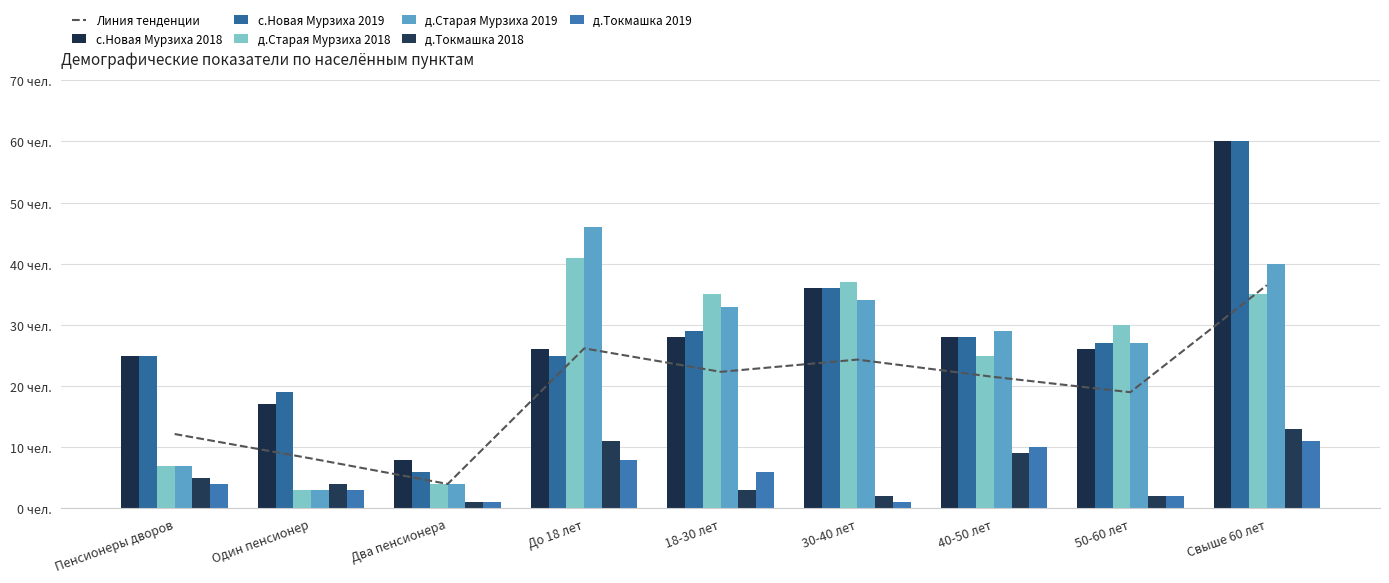

Reading left to right, transcribe all the data shown in this chart.

с.Новая Мурзиха 2018: 25	17	8	26	28	36	28	26	60
с.Новая Мурзиха 2019: 25	19	6	25	29	36	28	27	60
д.Старая Мурзиха 2018: 7	3	4	41	35	37	25	30	35
д.Старая Мурзиха 2019: 7	3	4	46	33	34	29	27	40
д.Токмашка 2018: 5	4	1	11	3	2	9	2	13
д.Токмашка 2019: 4	3	1	8	6	1	10	2	11